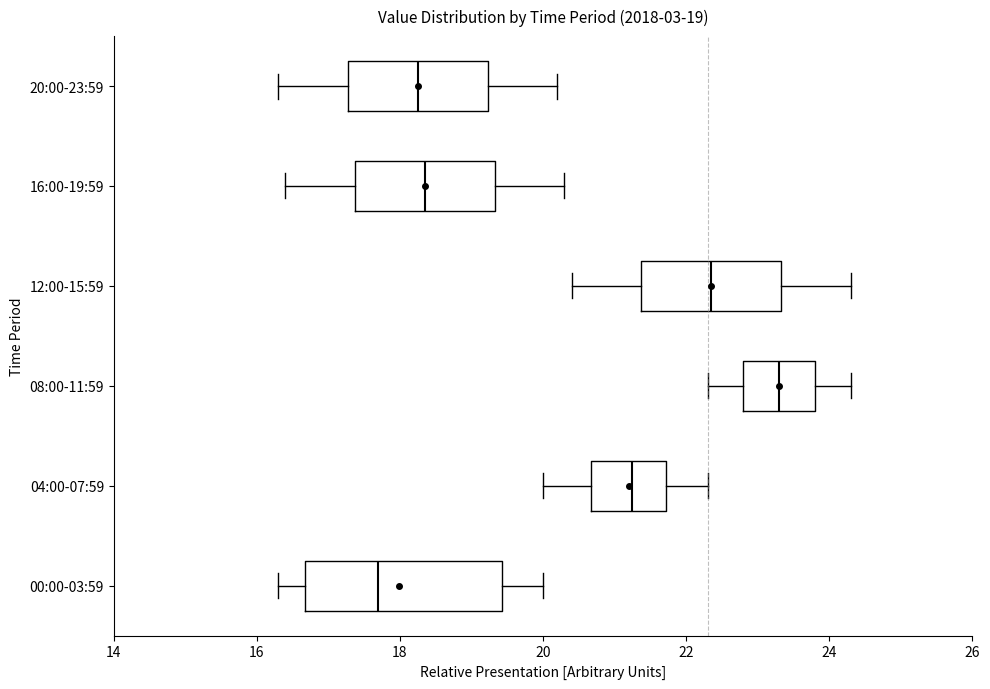

Which box's median line is the furthest to the left?

00:00-03:59